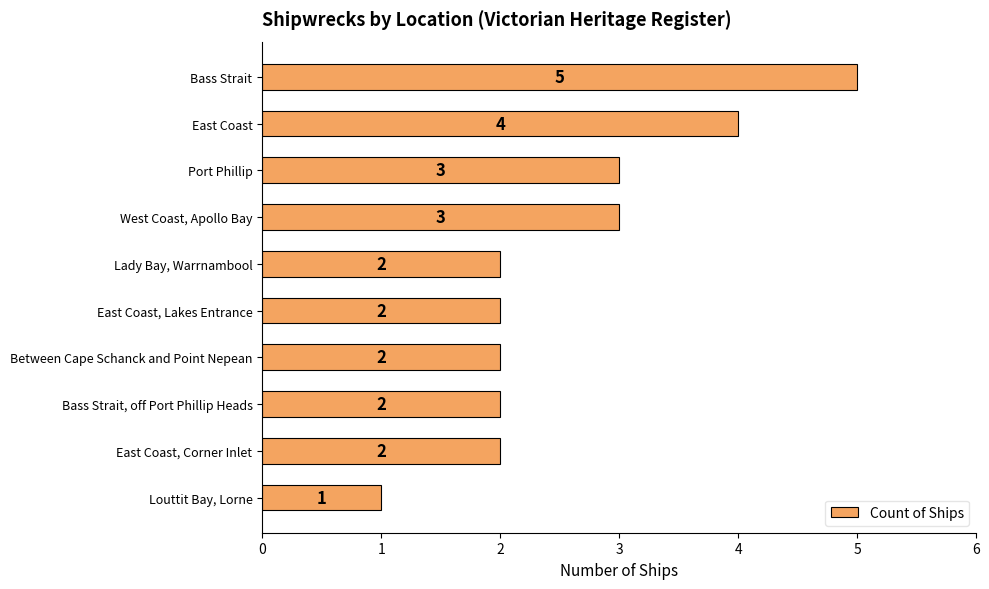

The chart shows a value of 6 at East Coast. True or false?

False